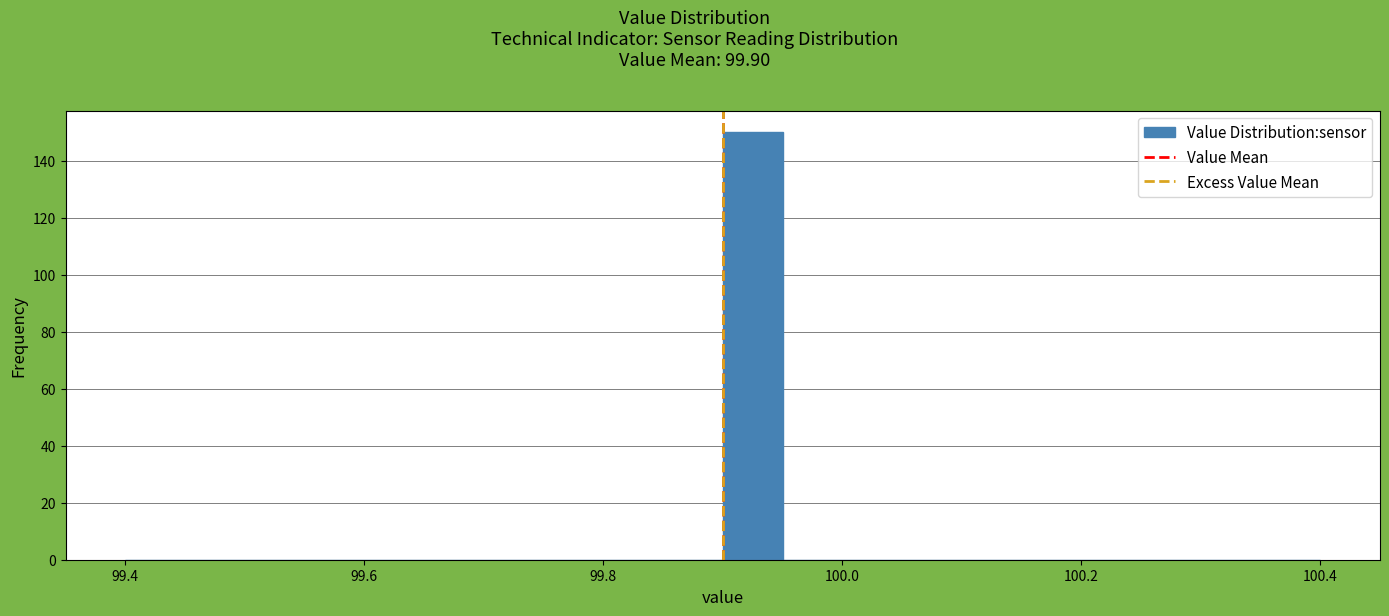

Read against the x-axis, roughly where is the centre of the tallest bar?

99.92